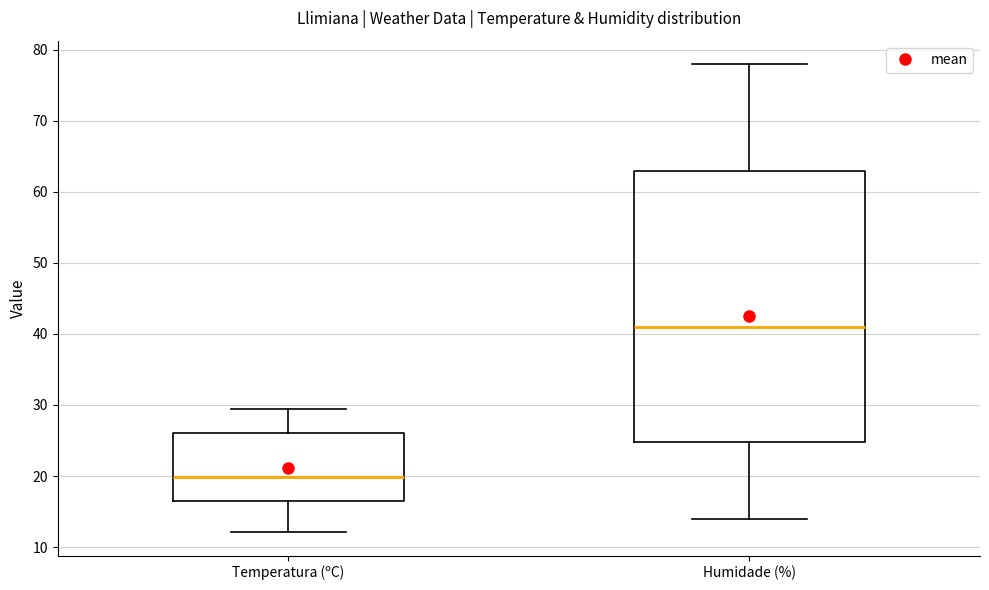

Where is the upper edge of the box for Temperatura (ºC) on the y-axis? The values are not printed on the chart, so give them approximately, as read against the axis.

26